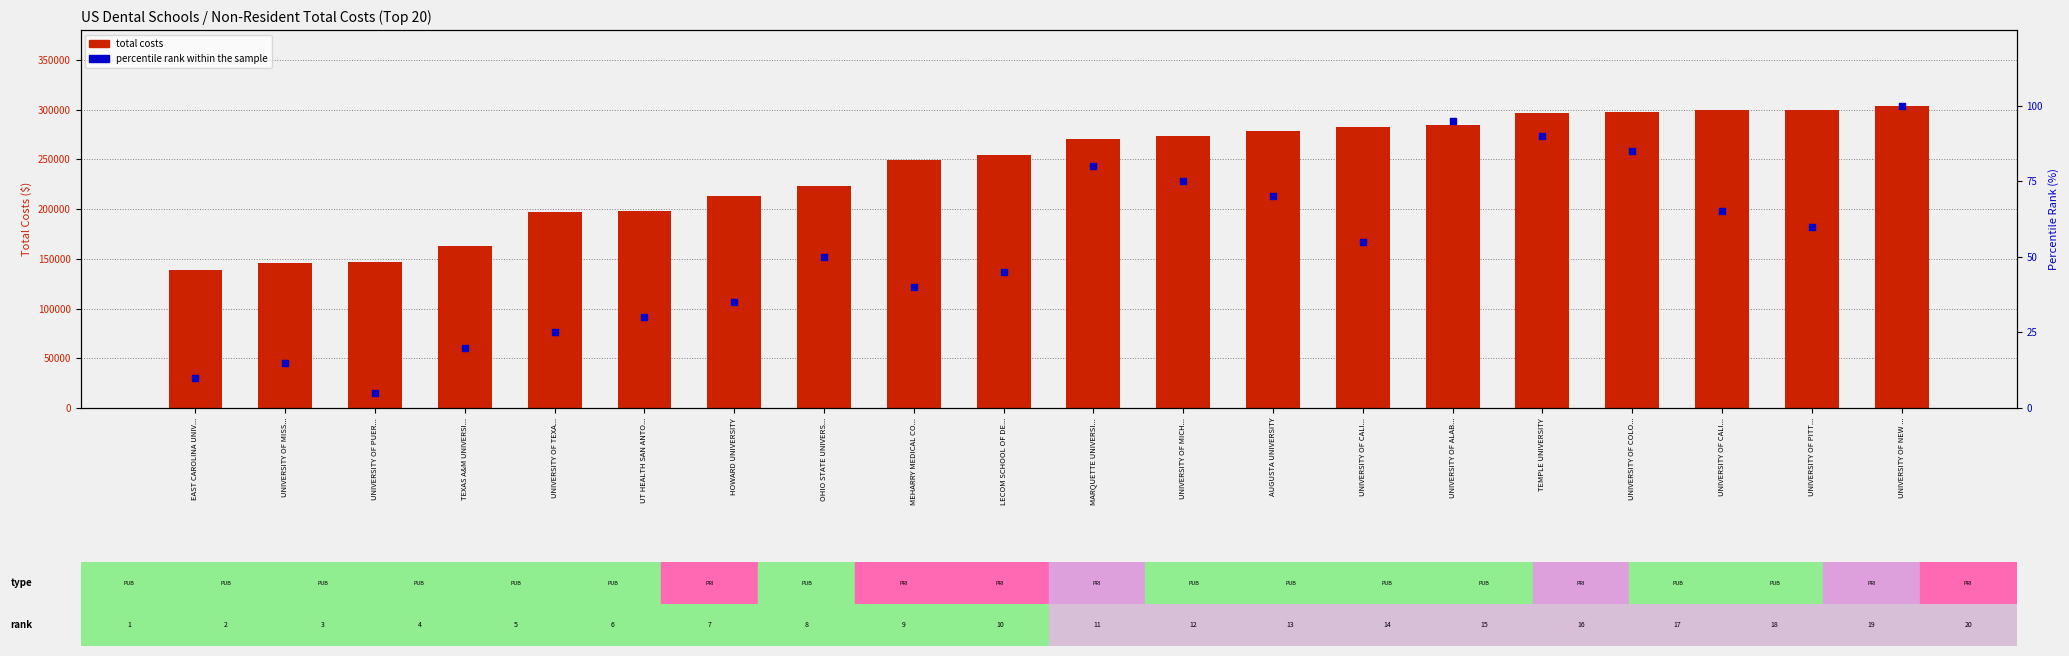

What is the total value across all series at LECOM SCHOOL OF DE...?

254321.0